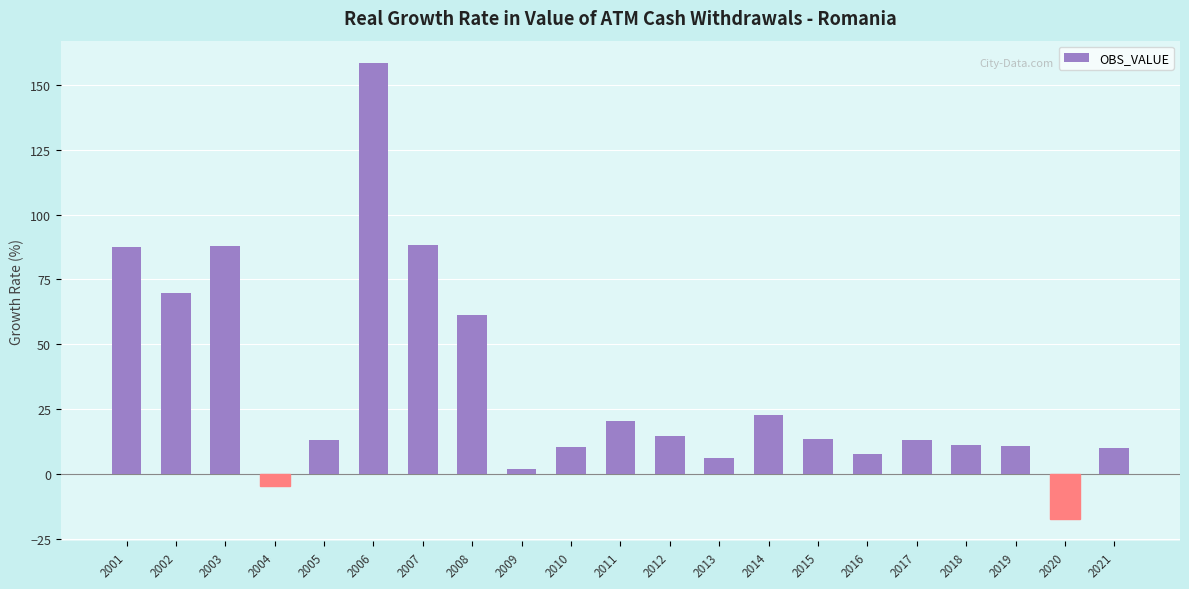

Between 2001 and 2020, which is larger?

2001